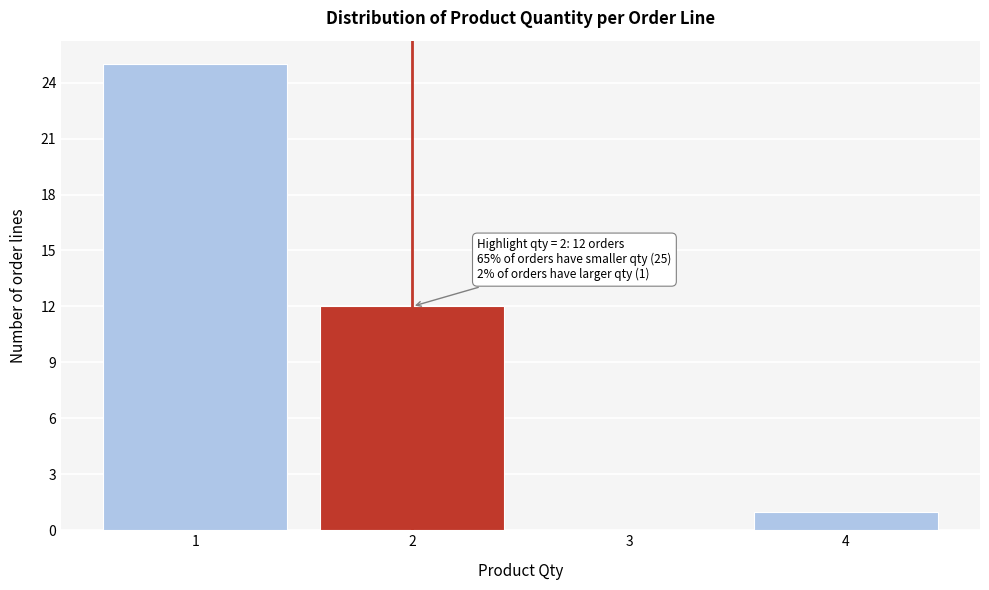

Which range on the x-axis has the tallest bar?

0.5 to 1.5